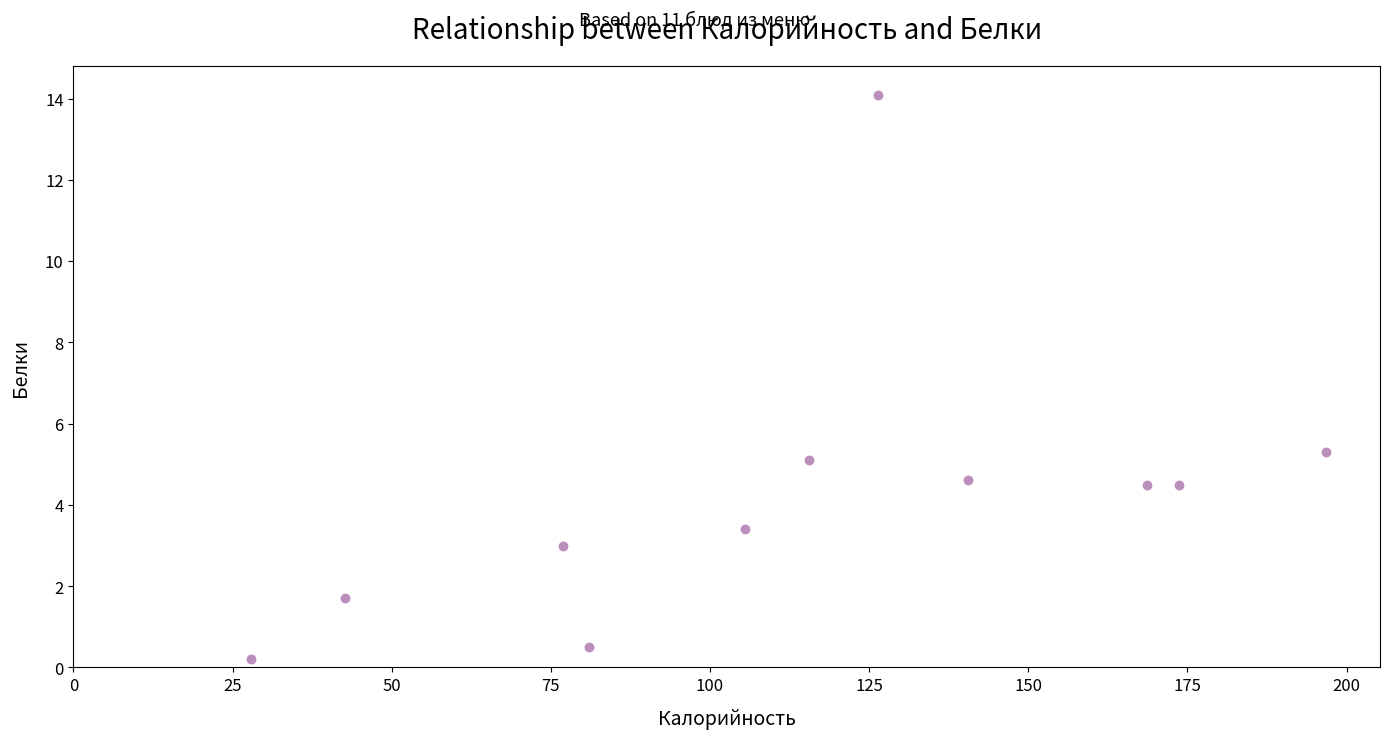

What Y value in the scatter plot is closest to 7?

5.3